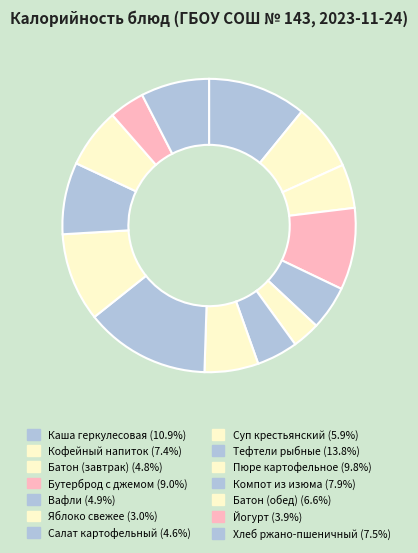

To the nearest percent, what portion does Яблоко свежее represent?

3%